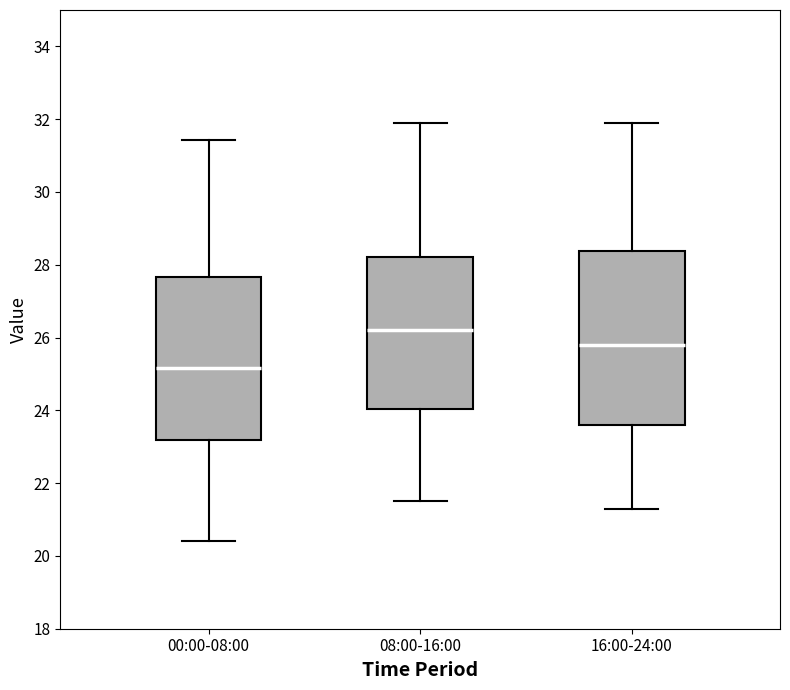

Reading left to right, read every box against the y-axis: the position of its median line, the range the box covers, and the ends of its whiskers. The values are not printed on the chart, so give them approximately, as read against the axis.

00:00-08:00: median 25.2, box 23.2 to 27.6, whiskers 20.4 to 31.4
08:00-16:00: median 26.2, box 24.0 to 28.2, whiskers 21.6 to 32.0
16:00-24:00: median 25.8, box 23.6 to 28.4, whiskers 21.4 to 32.0